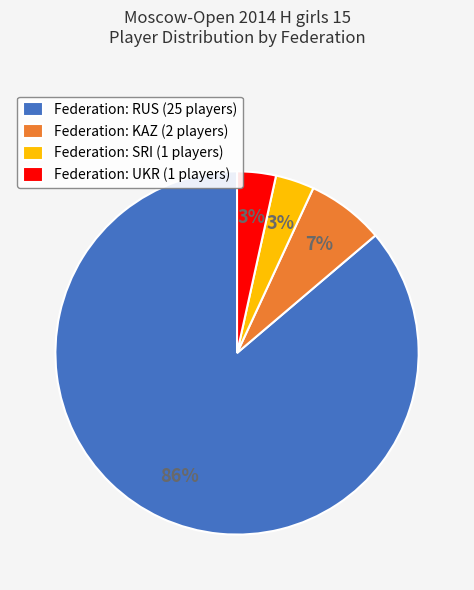

Is it true that Federation: UKR (1 players) is 3% of the pie?

True